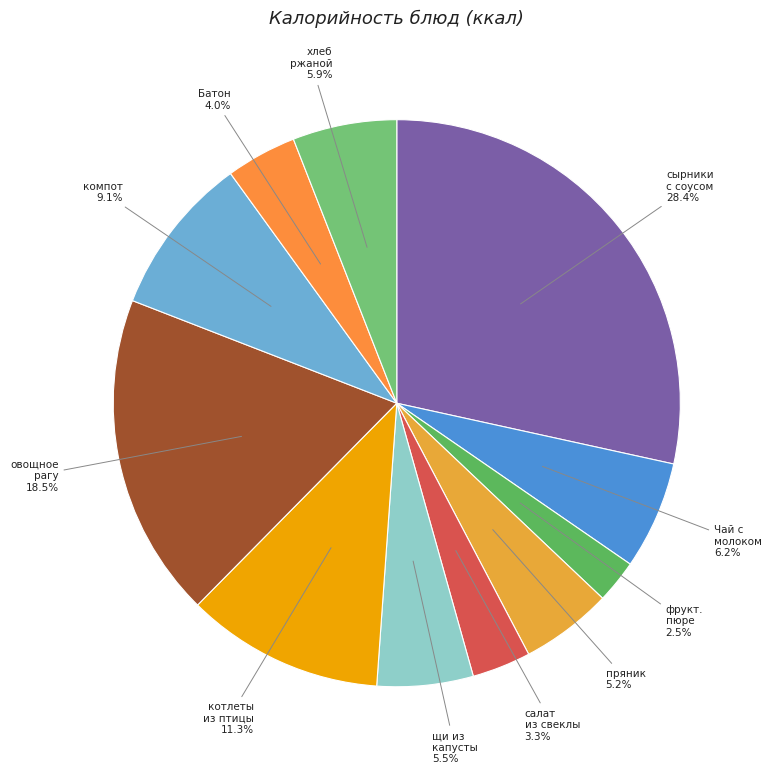

Approximately how many times larger is the value at компот compared to овощное рагу?

0.5